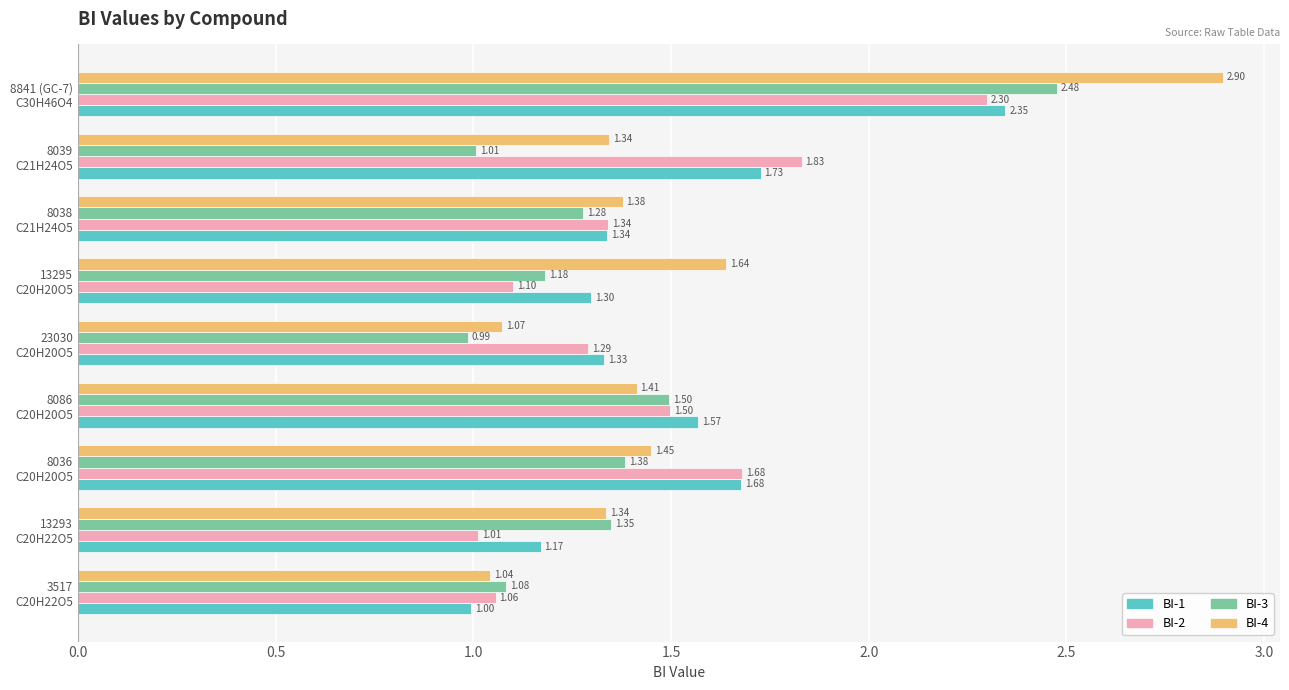

Which series has the widest spread of values?

BI-4